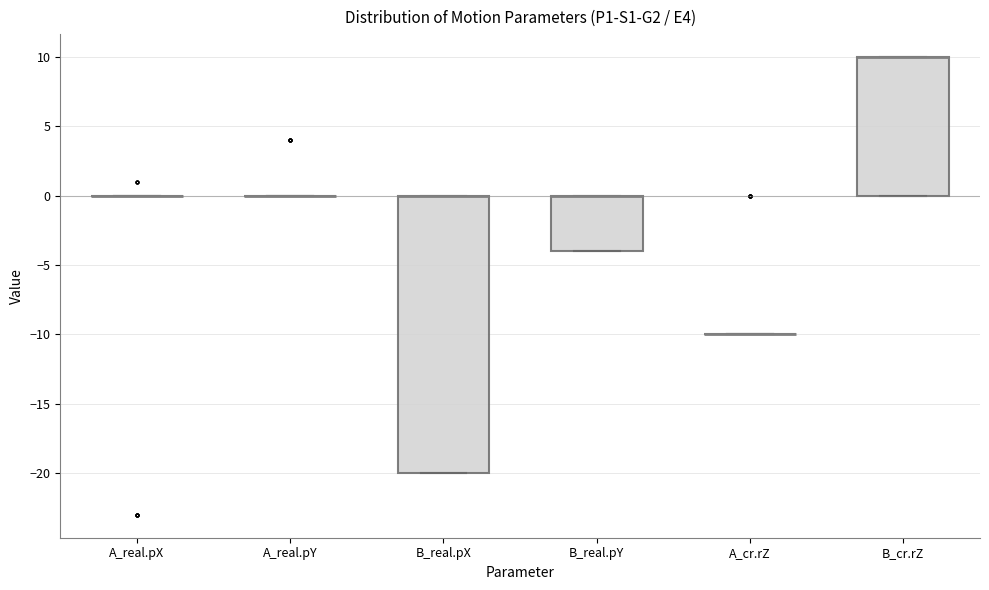

Reading left to right, read every box against the y-axis: the position of its median line, the range the box covers, and the ends of its whiskers. The values are not printed on the chart, so give them approximately, as read against the axis.

A_real.pX: box collapsed to a line at 0, whiskers 0 to 0
A_real.pY: box collapsed to a line at 0, whiskers 0 to 0
B_real.pX: median 0 (drawn on the box's upper edge), box -20 to 0, whiskers -20 to 0
B_real.pY: median 0 (drawn on the box's upper edge), box -4 to 0, whiskers -4 to 0
A_cr.rZ: box collapsed to a line at -10, whiskers -10 to -10
B_cr.rZ: median 10 (drawn on the box's upper edge), box 0 to 10, whiskers 0 to 10